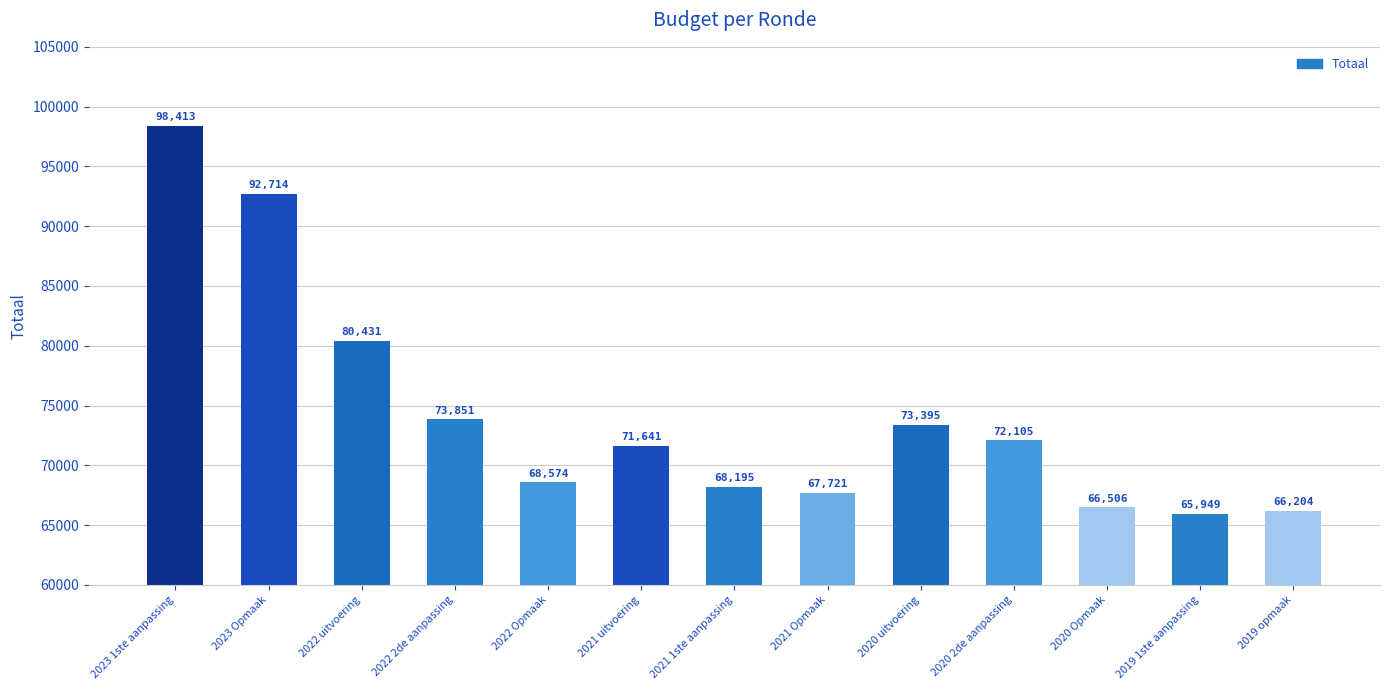

What is the label of the 5th bar from the right?

2020 uitvoering